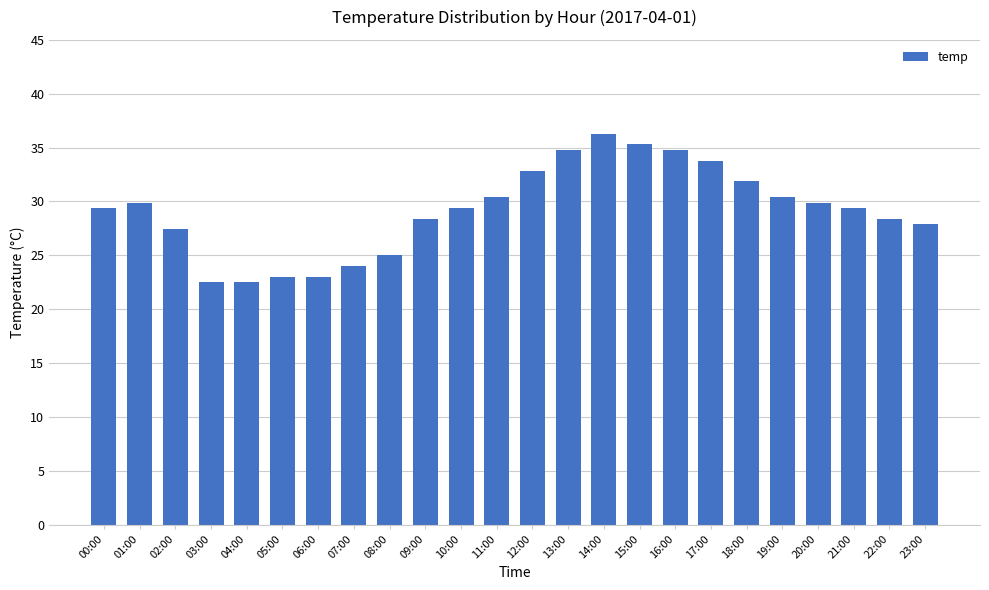

Does the chart contain stacked bars?

No